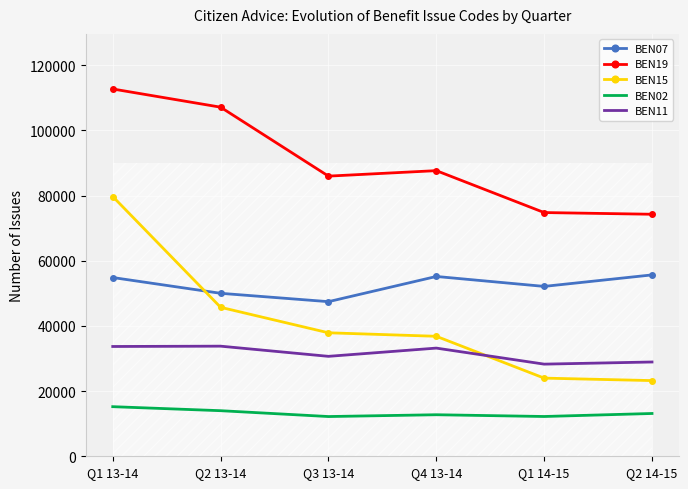

What is the sum of the BEN11 values at Q2 13-14 and Q1 14-15?

62083